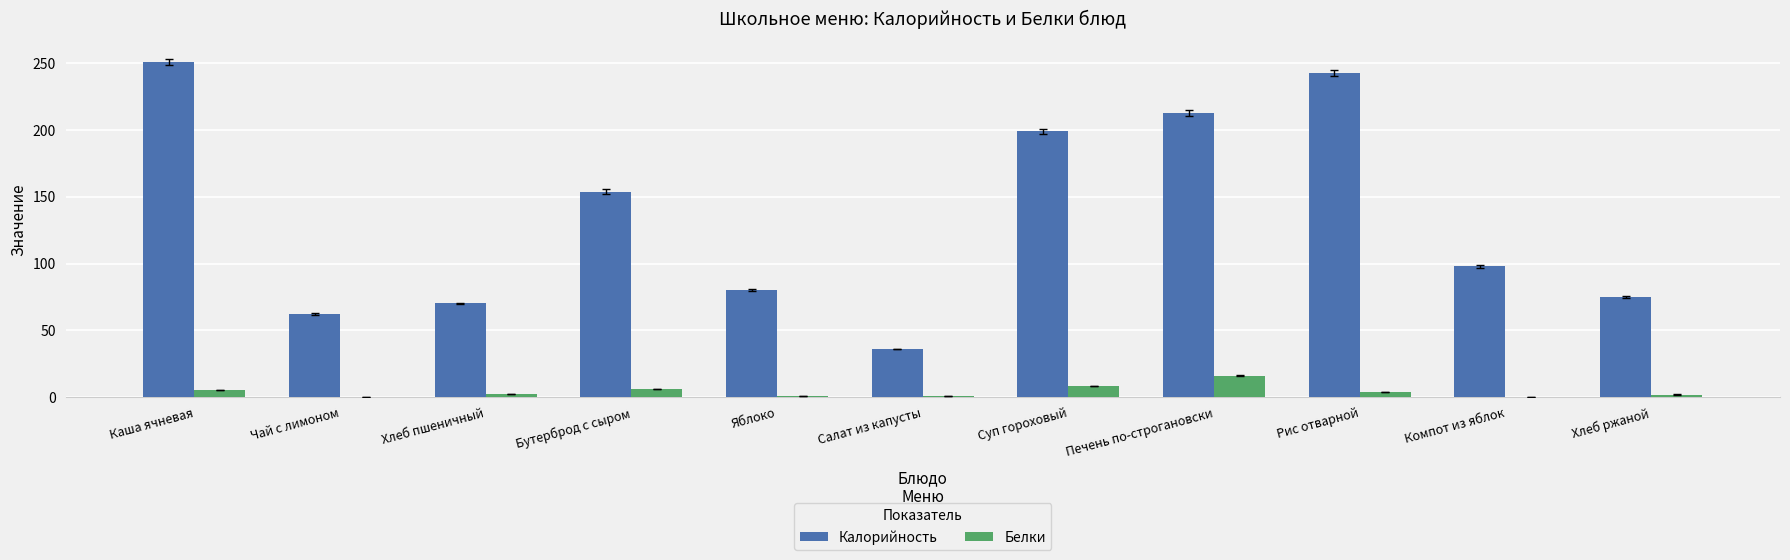

Between Рис отварной and Компот из яблок, which series saw the biggest shift?

Калорийность